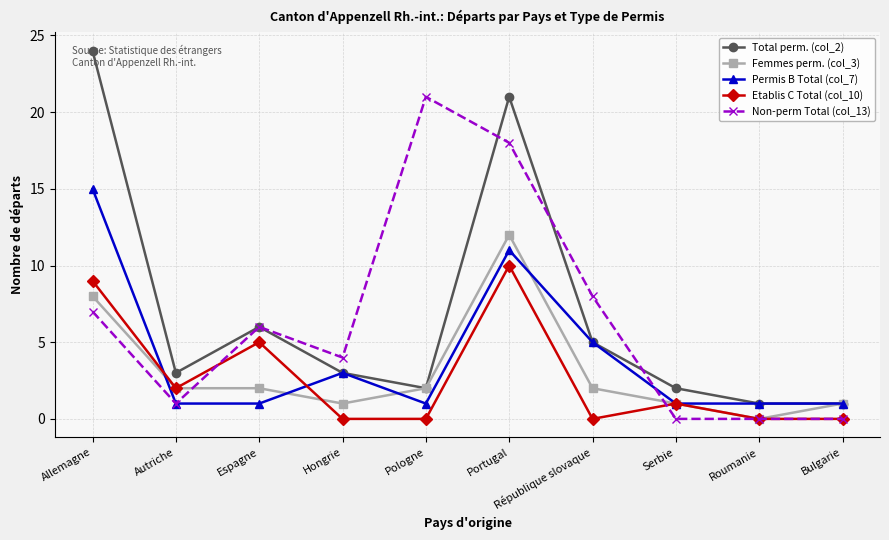

What is the sum of all Femmes perm. (col_3) values?

31